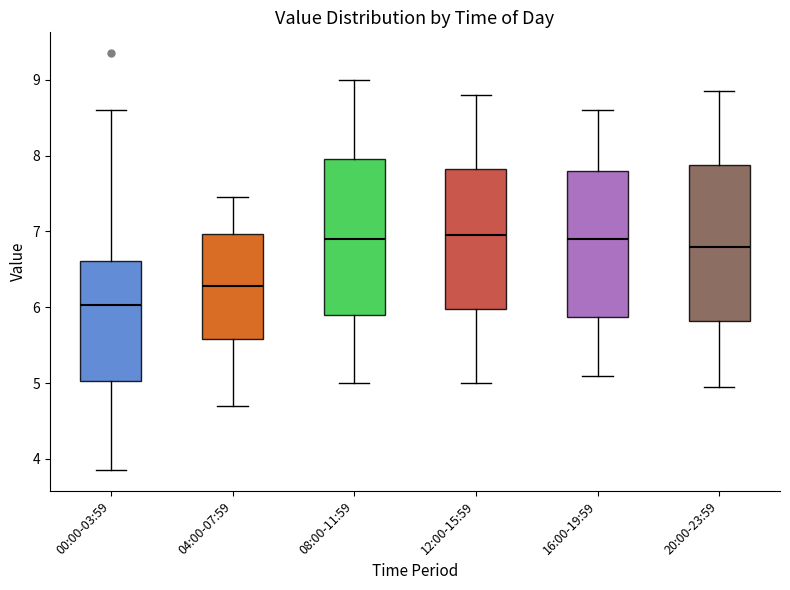

Reading left to right, transcribe this box plot: for each box, give where its median line is, the range the box spans, and where its two whiskers end, as read against the y-axis. The values are not printed on the chart, so give them approximately, as read against the axis.

00:00-03:59: median 6.0, box 5.0 to 6.6, whiskers 3.9 to 8.6
04:00-07:59: median 6.3, box 5.6 to 7.0, whiskers 4.7 to 7.5
08:00-11:59: median 6.9, box 5.9 to 8.0, whiskers 5.0 to 9.0
12:00-15:59: median 7.0, box 6.0 to 7.8, whiskers 5.0 to 8.8
16:00-19:59: median 6.9, box 5.9 to 7.8, whiskers 5.1 to 8.6
20:00-23:59: median 6.8, box 5.8 to 7.9, whiskers 5.0 to 8.9